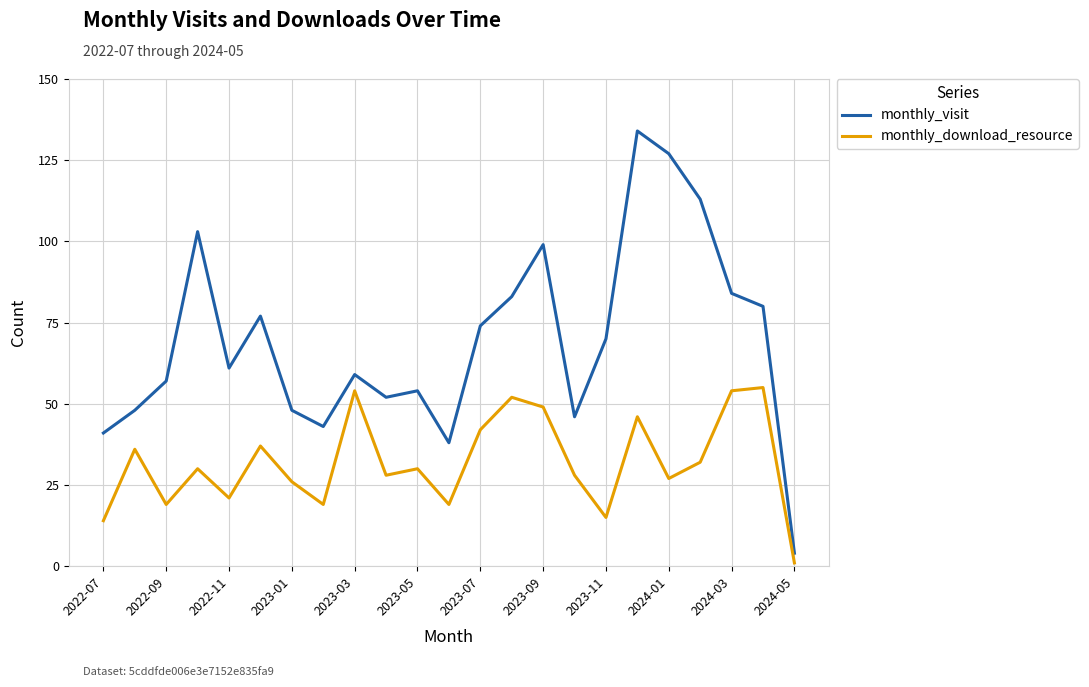

Which series has the largest total across all categories?

monthly_visit